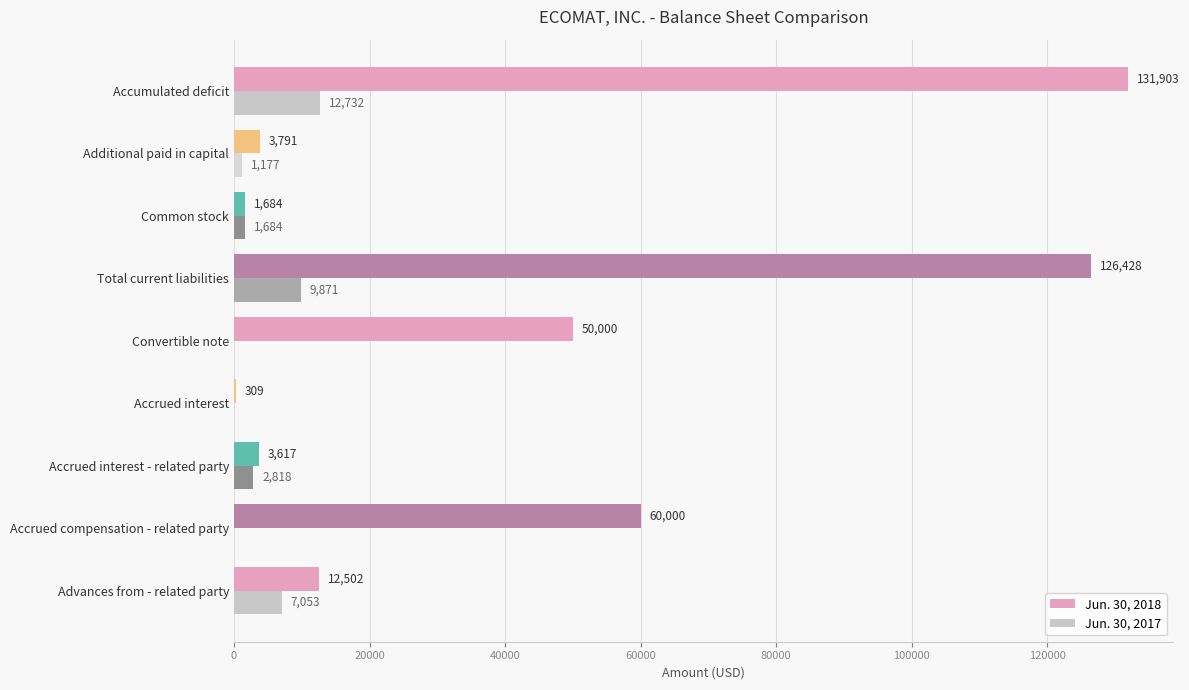

True or false: Jun. 30, 2017 has a value of 8551 at Accrued interest.

False